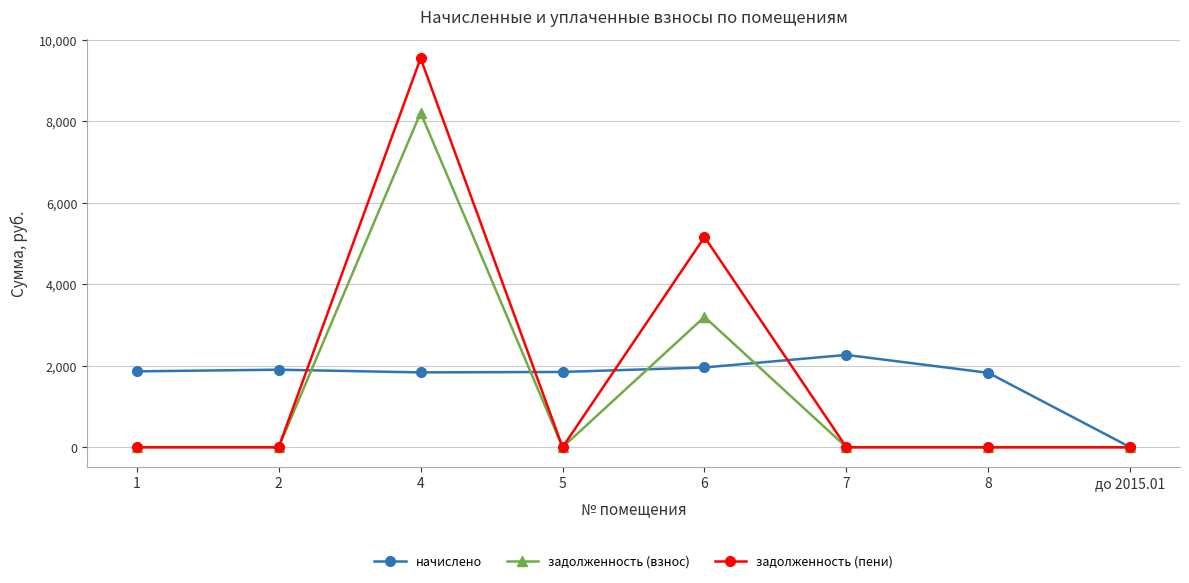

What is the sum of all задолженность (пени) values?

14699.0